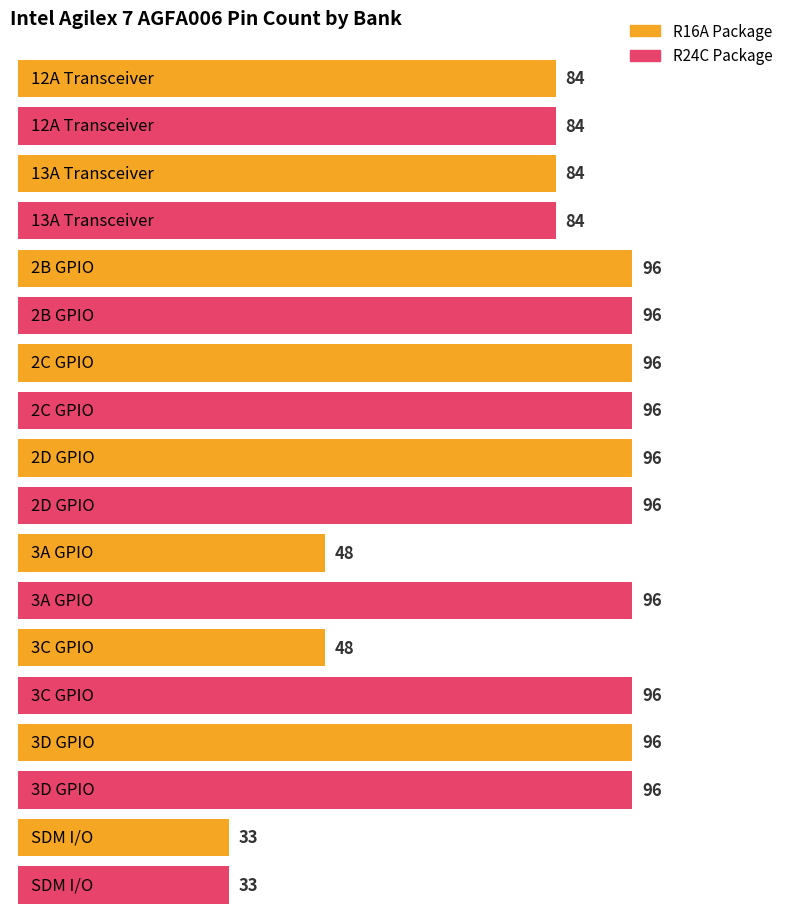

List the series in order of their overall mean, lowest first.

R16A Package, R24C Package